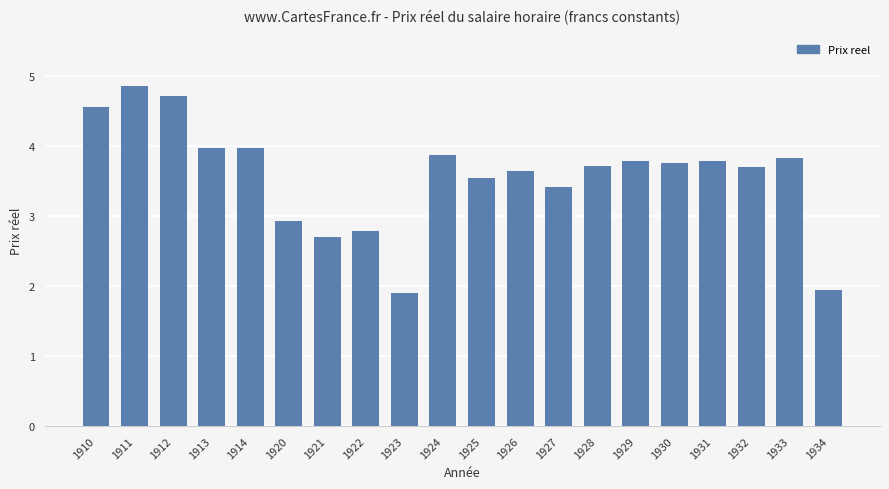

What is the value of the 17th bar from the left?

3.8